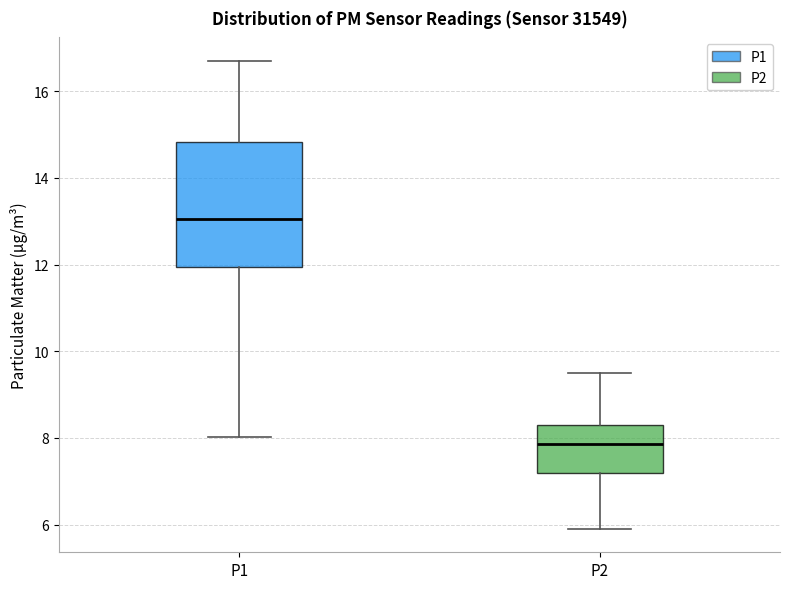

Which box is the tallest, from its lower edge to its upper edge?

P1